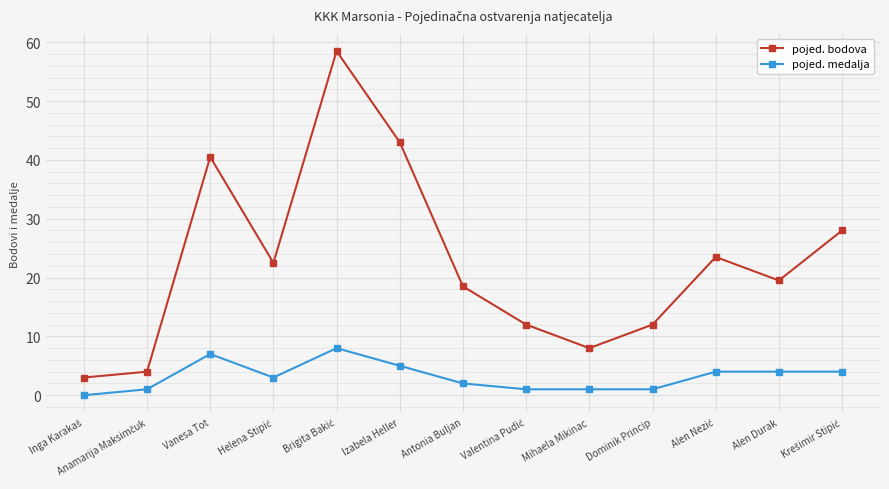

What is the sum of all pojed. medalja values?

41.0